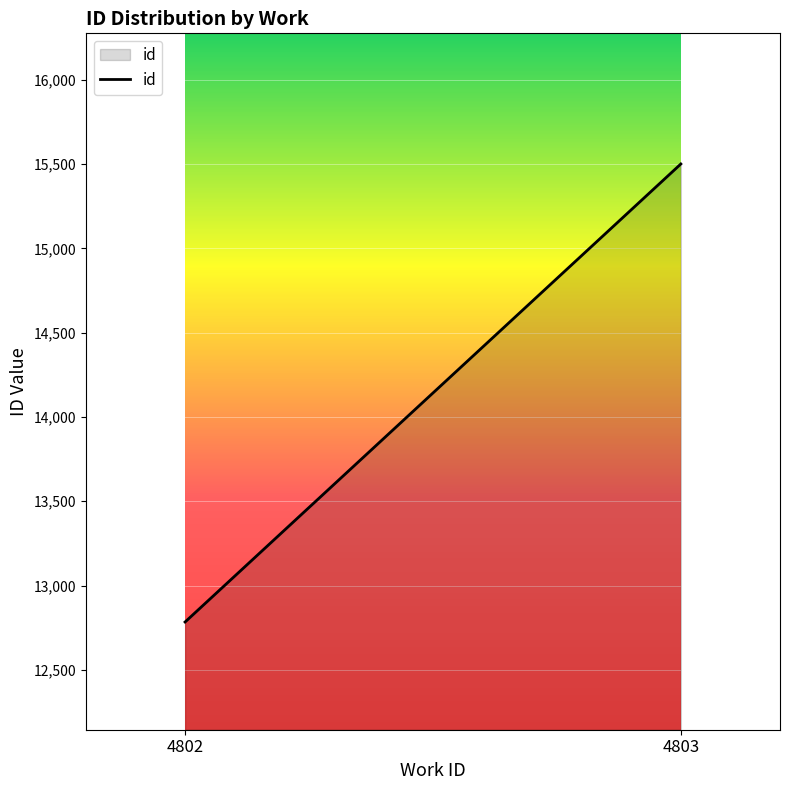

What is the difference between the maximum and minimum values?

2717.9